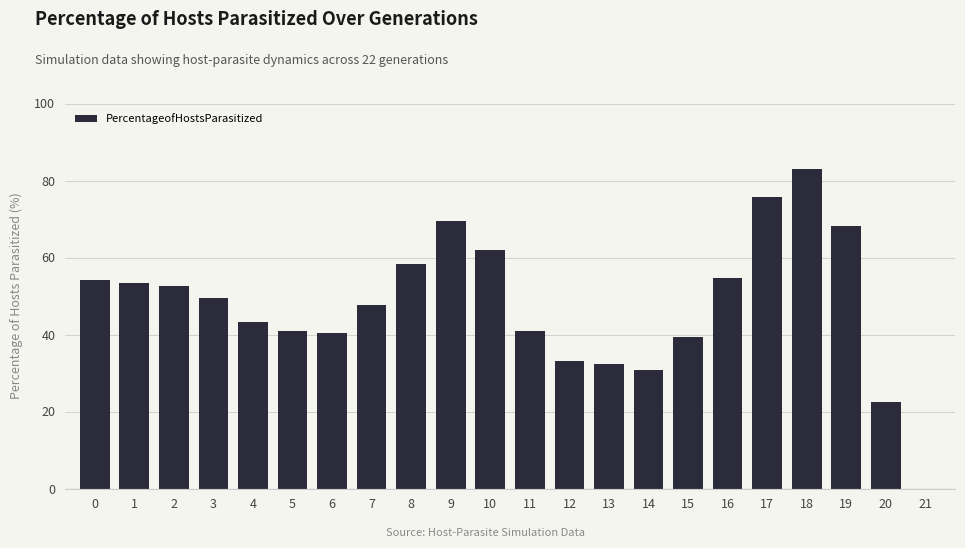

Which category has the highest value across all series?

18